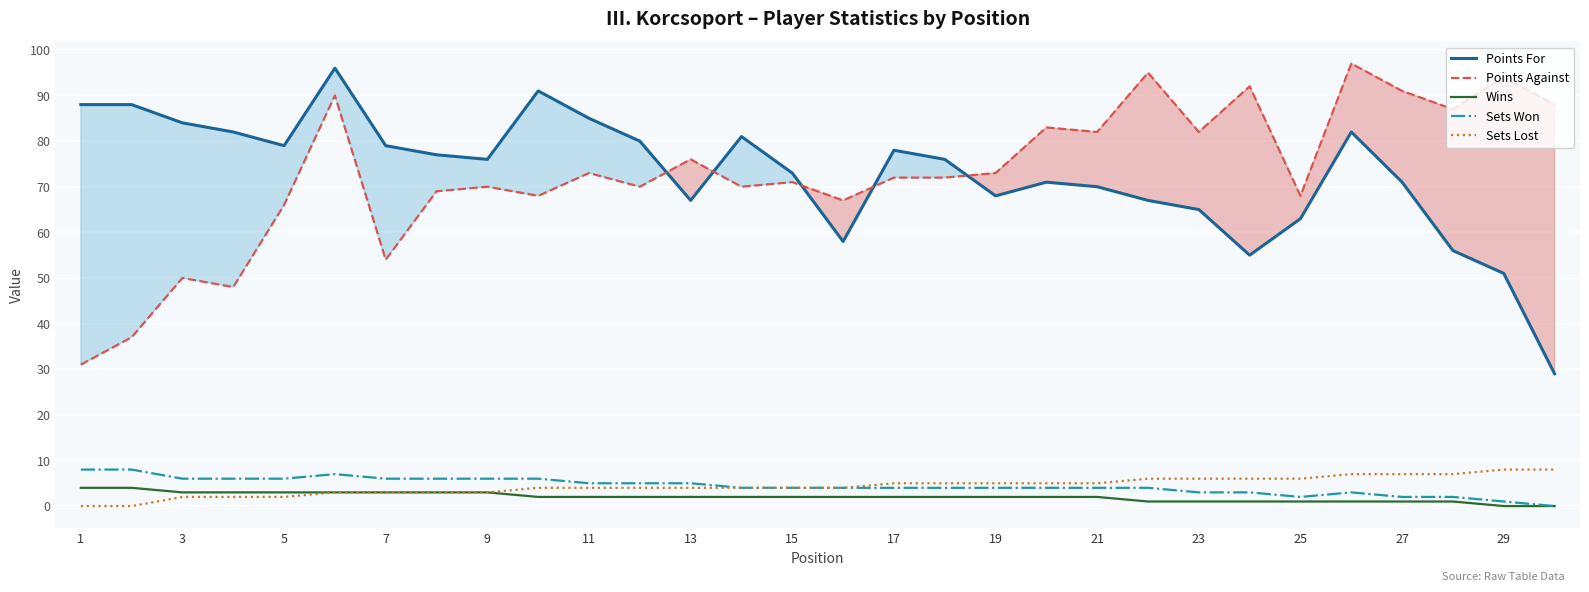

What is the highest value of the Wins series?

4